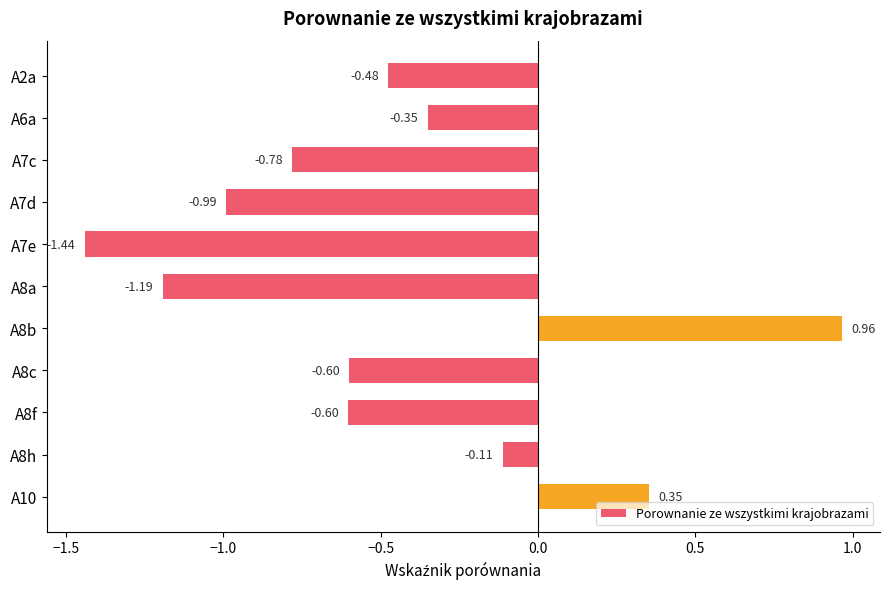

Which has a higher value, A8c or A7e?

A8c